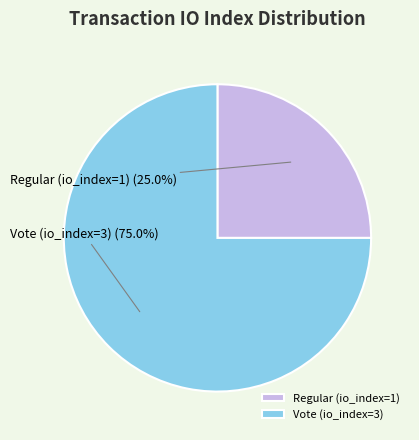

What is the largest slice in the pie chart?

Vote (io_index=3)